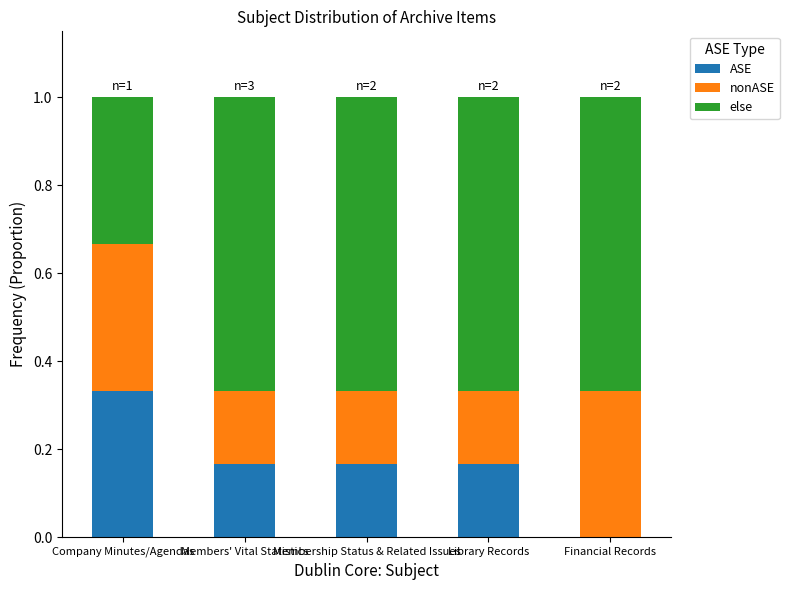

What is the sum of all ASE values?

0.8